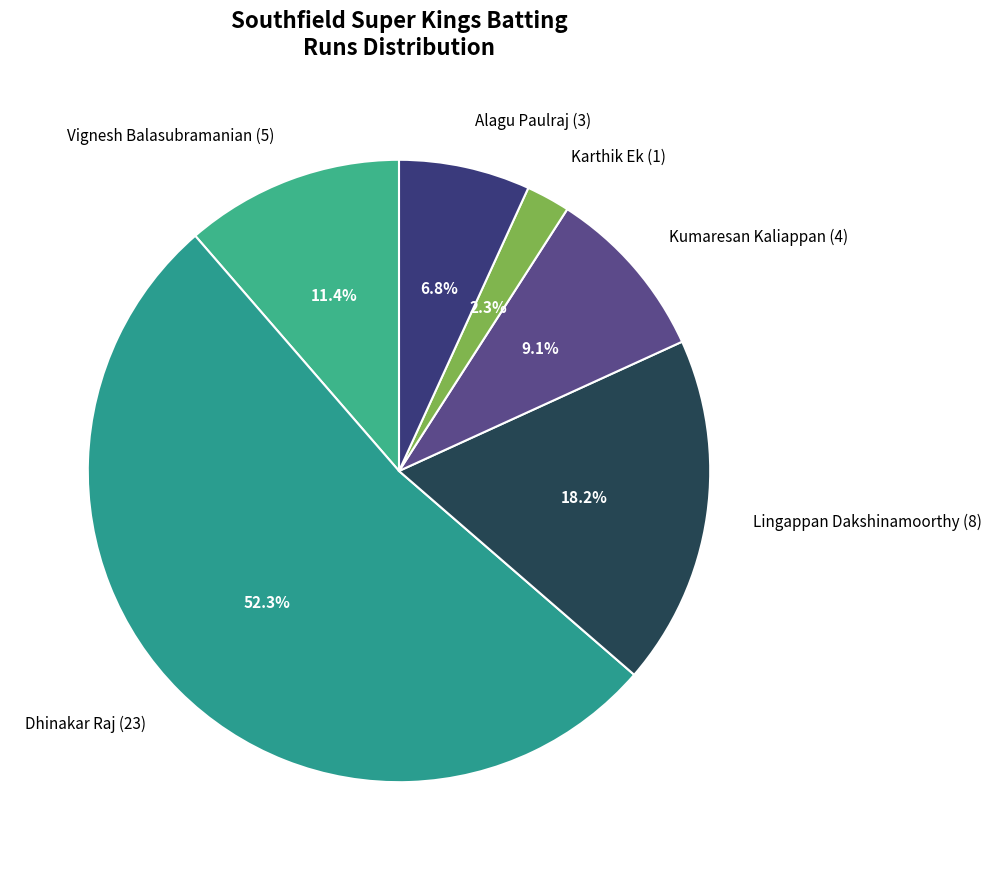

Which category has the biggest portion of the pie?

Dhinakar Raj (23)